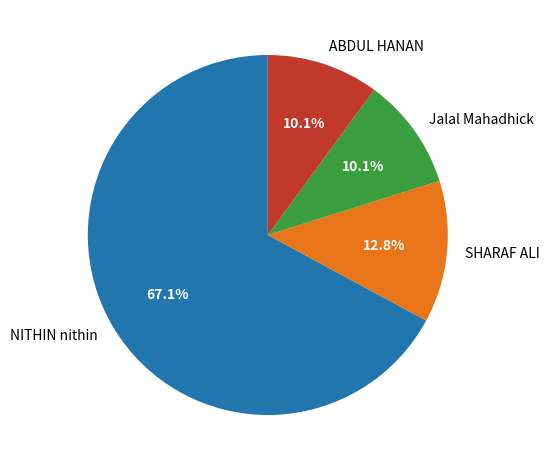

True or false: NITHIN nithin accounts for 76% of the total.

False